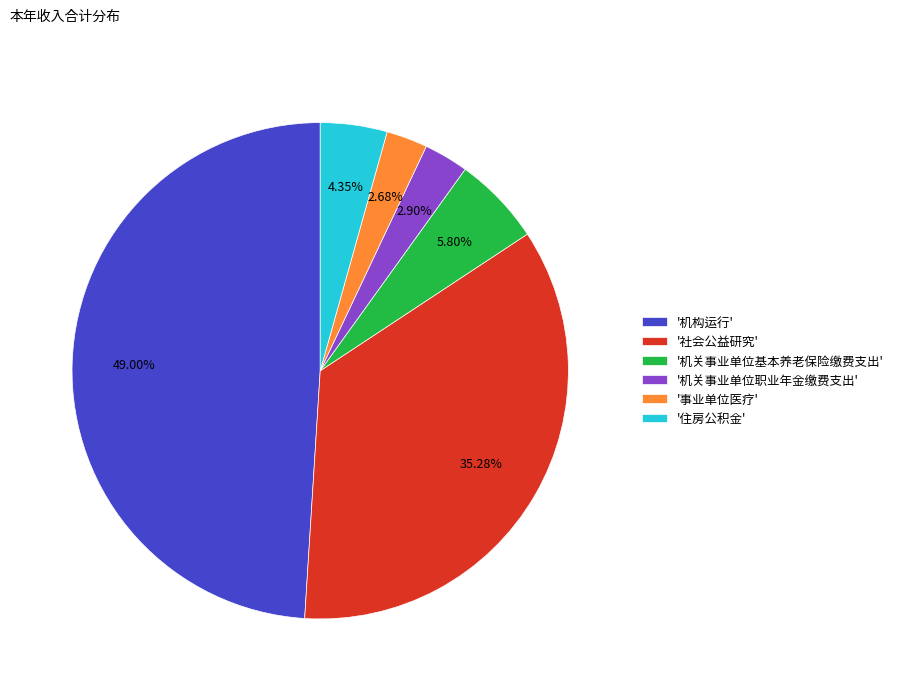

Approximately how many times larger is the value at '事业单位医疗' compared to '机关事业单位基本养老保险缴费支出'?

0.5